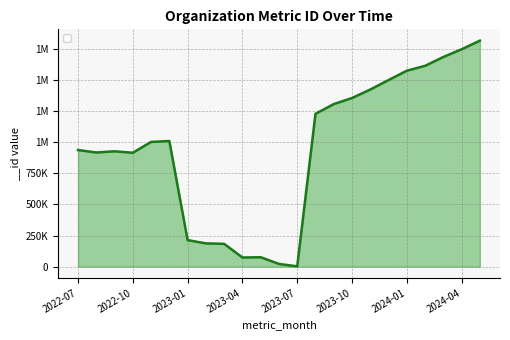

Rank the categories by value from highest to lowest.

2024-05, 2024-04, 2024-03, 2024-02, 2024-01, 2023-12, 2023-11, 2023-10, 2023-09, 2023-08, 2022-12, 2022-11, 2022-07, 2022-09, 2022-08, 2022-10, 2023-01, 2023-02, 2023-03, 2023-05, 2023-04, 2023-06, 2023-07